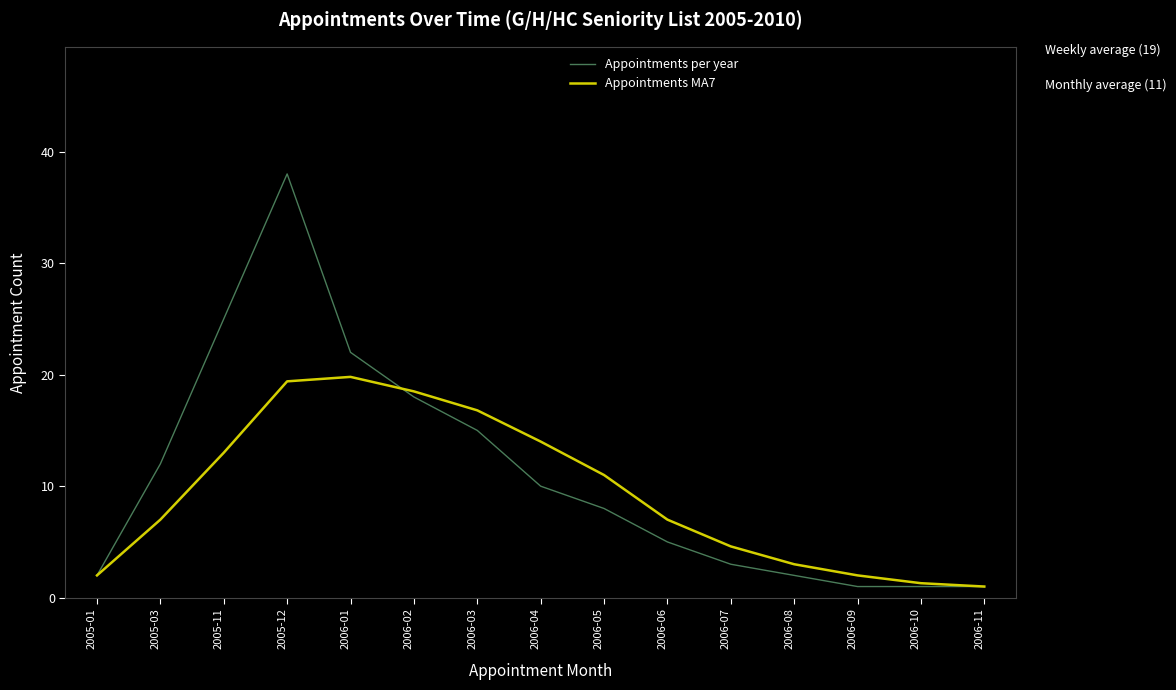

Reading left to right, list all the values displayed in this chart.

Appointments per year: 2005-01=2.0	2005-03=12.0	2005-11=25.0	2005-12=38.0	2006-01=22.0	2006-02=18.0	2006-03=15.0	2006-04=10.0	2006-05=8.0	2006-06=5.0	2006-07=3.0	2006-08=2.0	2006-09=1.0	2006-10=1.0	2006-11=1.0
Appointments MA7: 2005-01=2.0	2005-03=7.0	2005-11=13.0	2005-12=19.4	2006-01=19.8	2006-02=18.5	2006-03=16.8	2006-04=14.0	2006-05=11.0	2006-06=7.0	2006-07=4.6	2006-08=3.0	2006-09=2.0	2006-10=1.3	2006-11=1.0